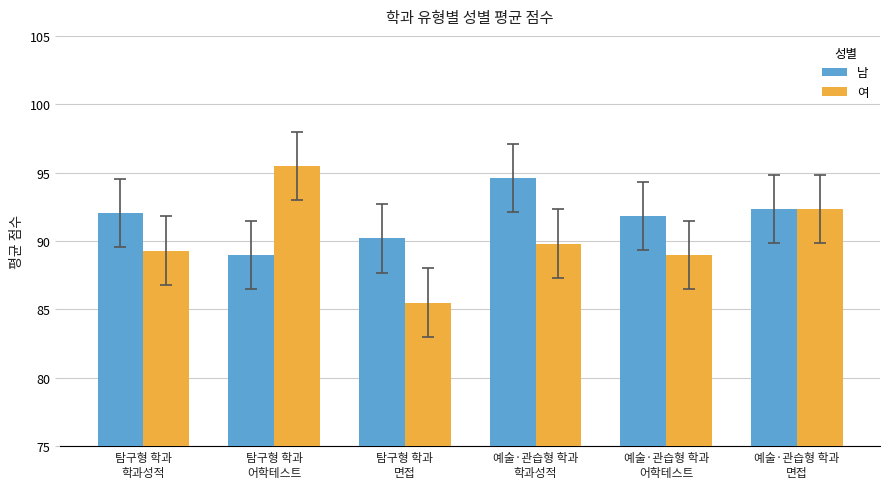

What is the sum of the 여 values at 탐구형 학과
학과성적 and 예술·관습형 학과
면접?

181.7